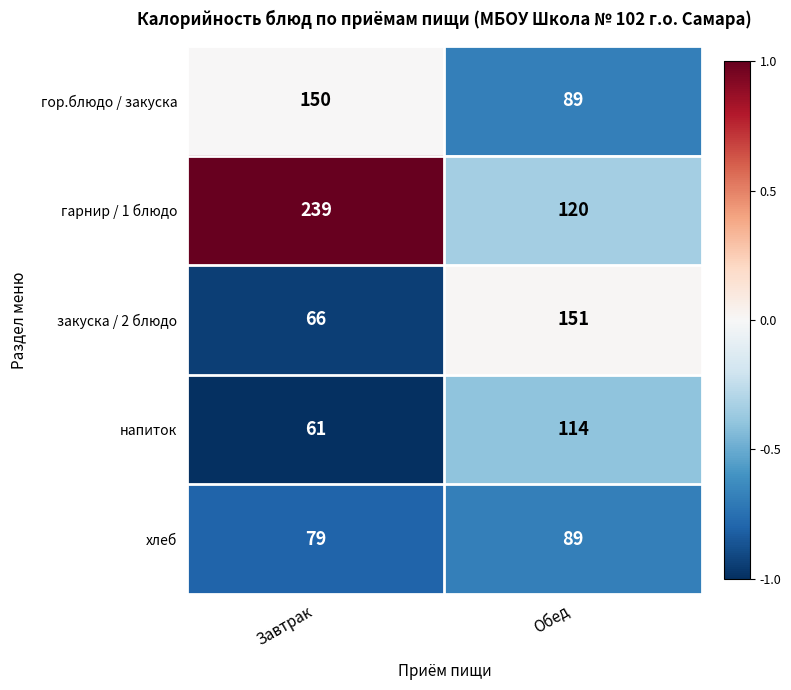

Is it true that напиток equals 61 at Завтрак?

True